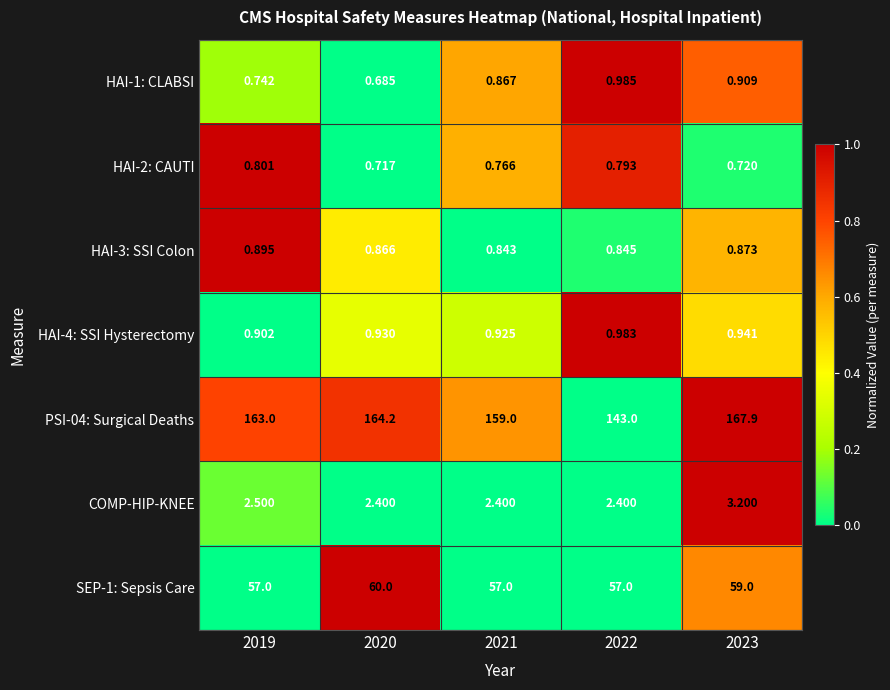

Is the value of SEP-1: Sepsis Care at 2021 greater than the value of HAI-4: SSI Hysterectomy at 2022?

Yes